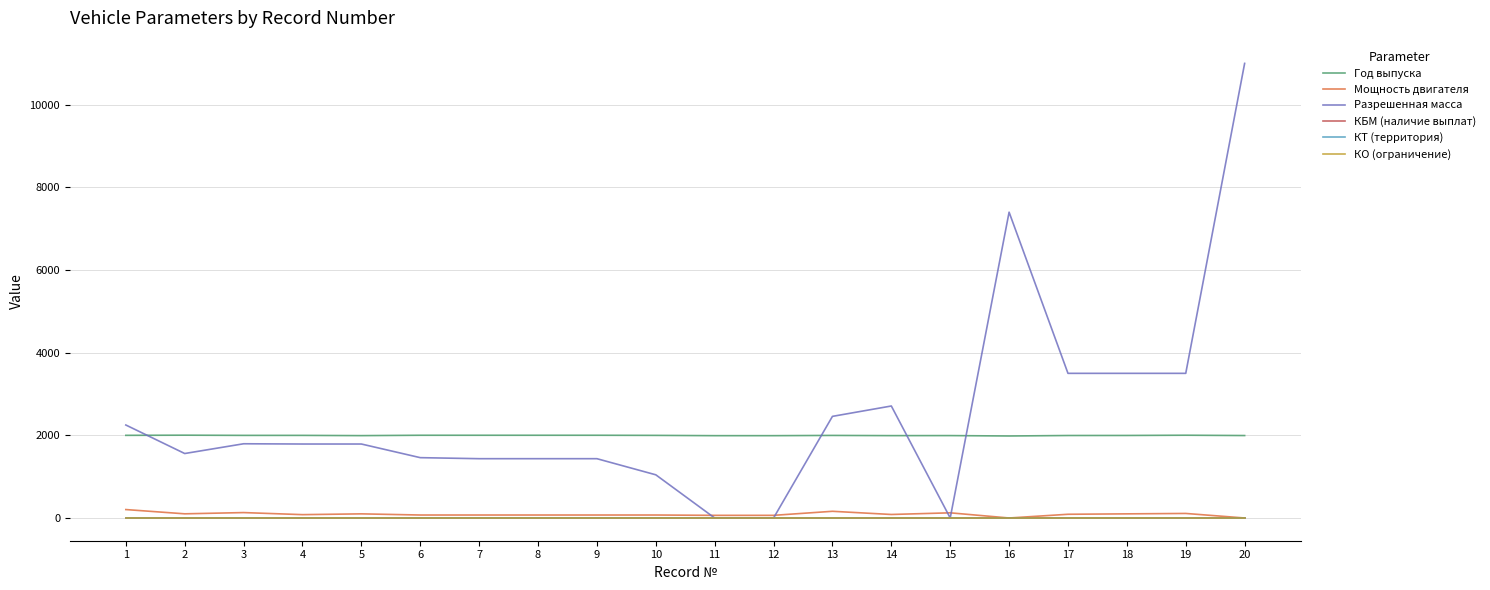

True or false: Год выпуска and Мощность двигателя intersect in this chart.

False